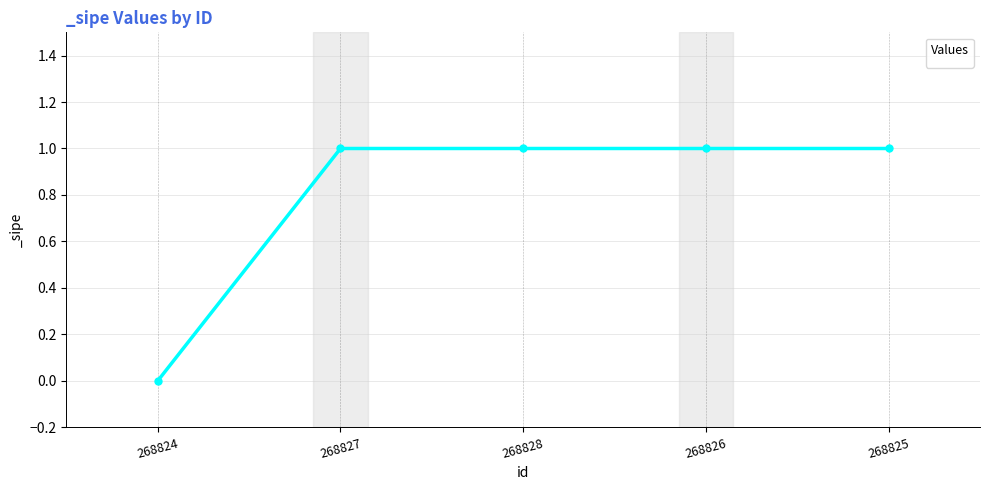

What value does the data have at 268827?

1